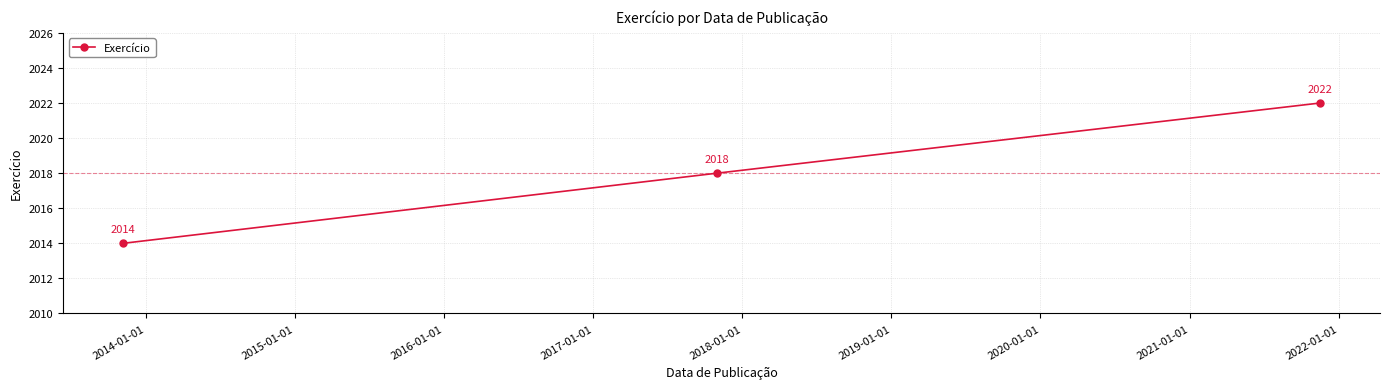

What is the difference between the second highest and minimum values?

4